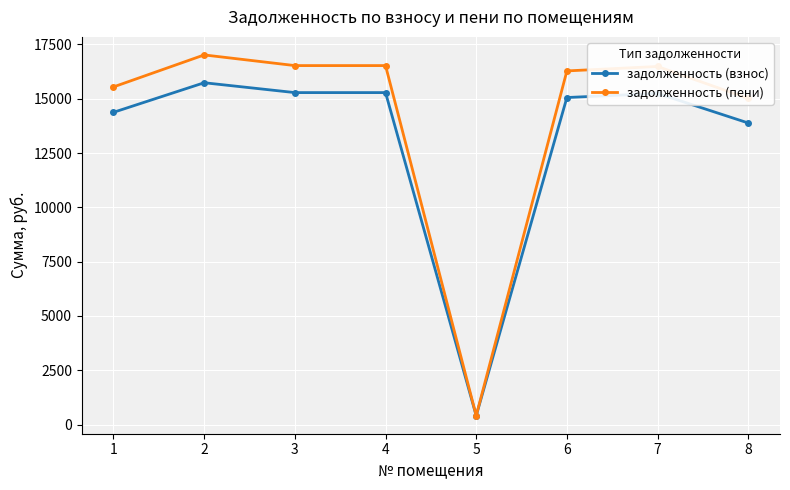

Which series has the widest spread of values?

задолженность (пени)